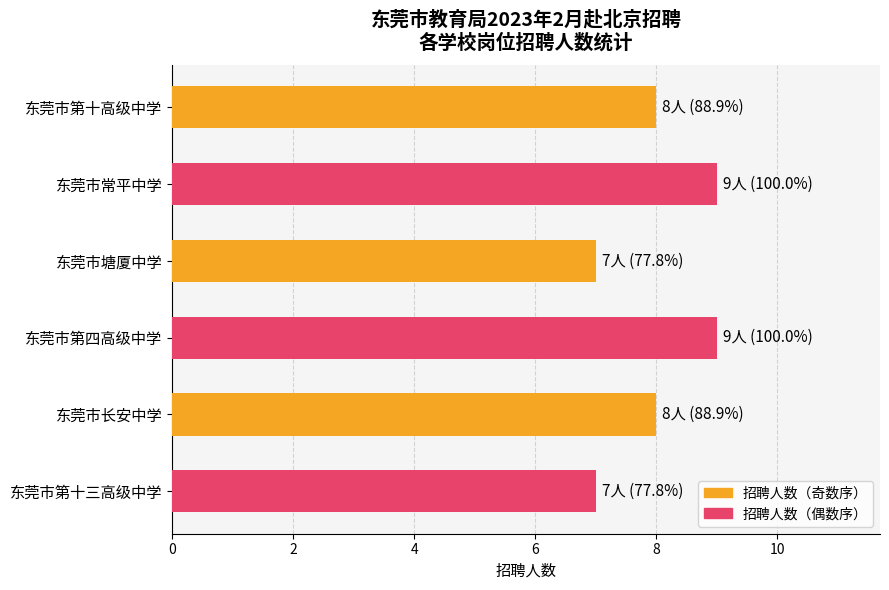

Which has a higher value, 东莞市塘厦中学 or 东莞市长安中学?

东莞市长安中学